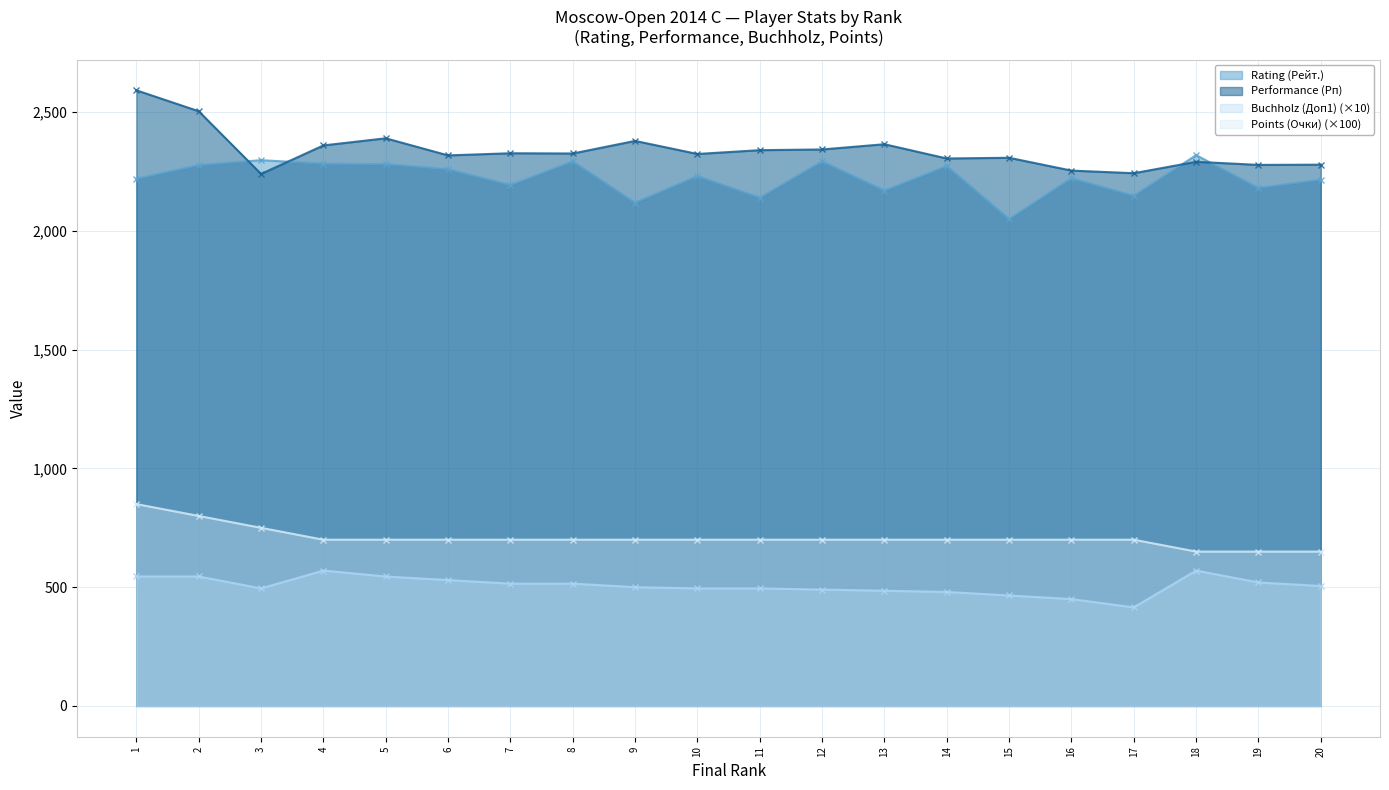

Reading left to right, list all the values displayed in this chart.

Rating (Рейт.): 2220	2277	2298	2283	2281	2260	2193	2293	2119	2231	2140	2293	2170	2273	2050	2222	2148	2319	2181	2216
Performance (Рп): 2592	2504	2240	2360	2390	2318	2327	2326	2379	2324	2340	2343	2365	2305	2308	2254	2243	2291	2278	2279
Buchholz (Доп1): 545	545	495	570	545	530	515	515	500	495	495	490	485	480	465	450	415	570	520	505
Points (Очки): 850	800	750	700	700	700	700	700	700	700	700	700	700	700	700	700	700	650	650	650